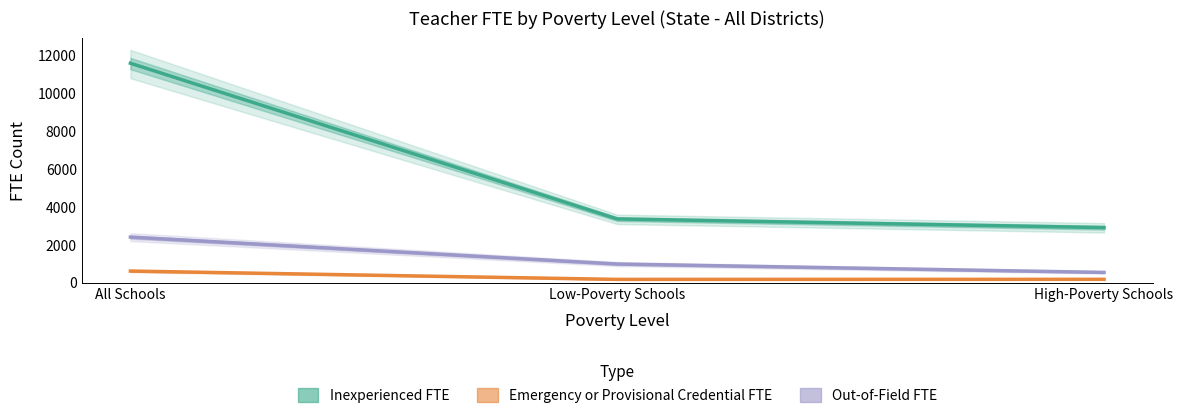

Reading left to right, list all the values displayed in this chart.

Inexperienced FTE: All Schools=11592.3	Low-Poverty Schools=3370.1	High-Poverty Schools=2912.9
Emergency or Provisional Credential FTE: All Schools=617.8	Low-Poverty Schools=177.9	High-Poverty Schools=181.1
Out-of-Field FTE: All Schools=2410.7	Low-Poverty Schools=988.9	High-Poverty Schools=545.5